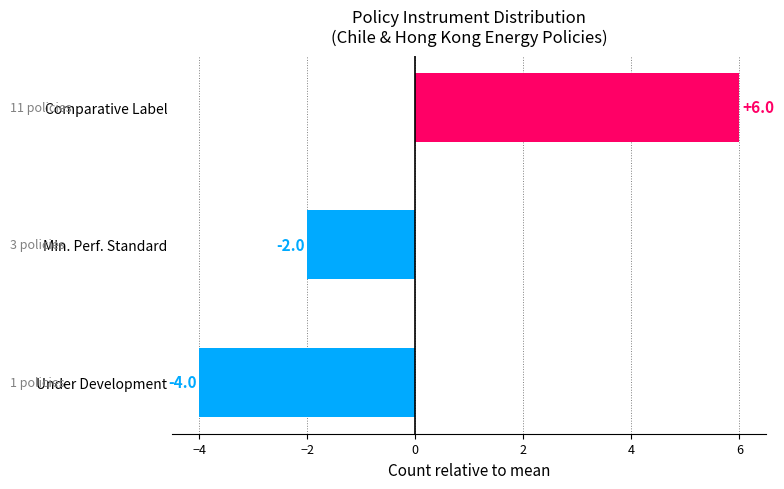

Reading bottom to top, transcribe all the data shown in this chart.

-4	-2	6